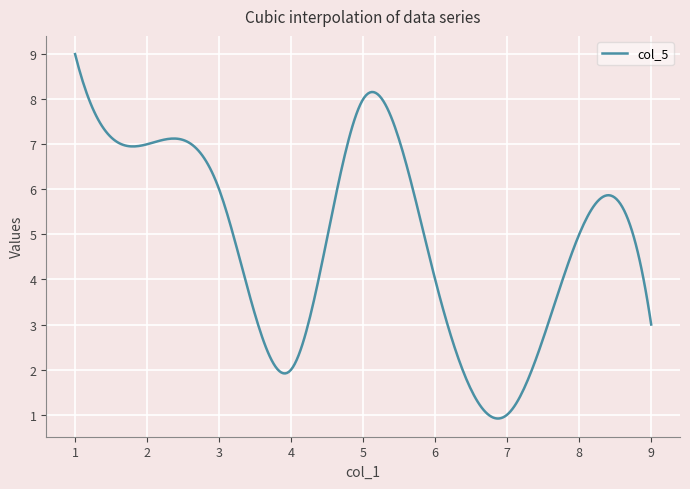

What is the difference between the maximum and minimum values?

8.1